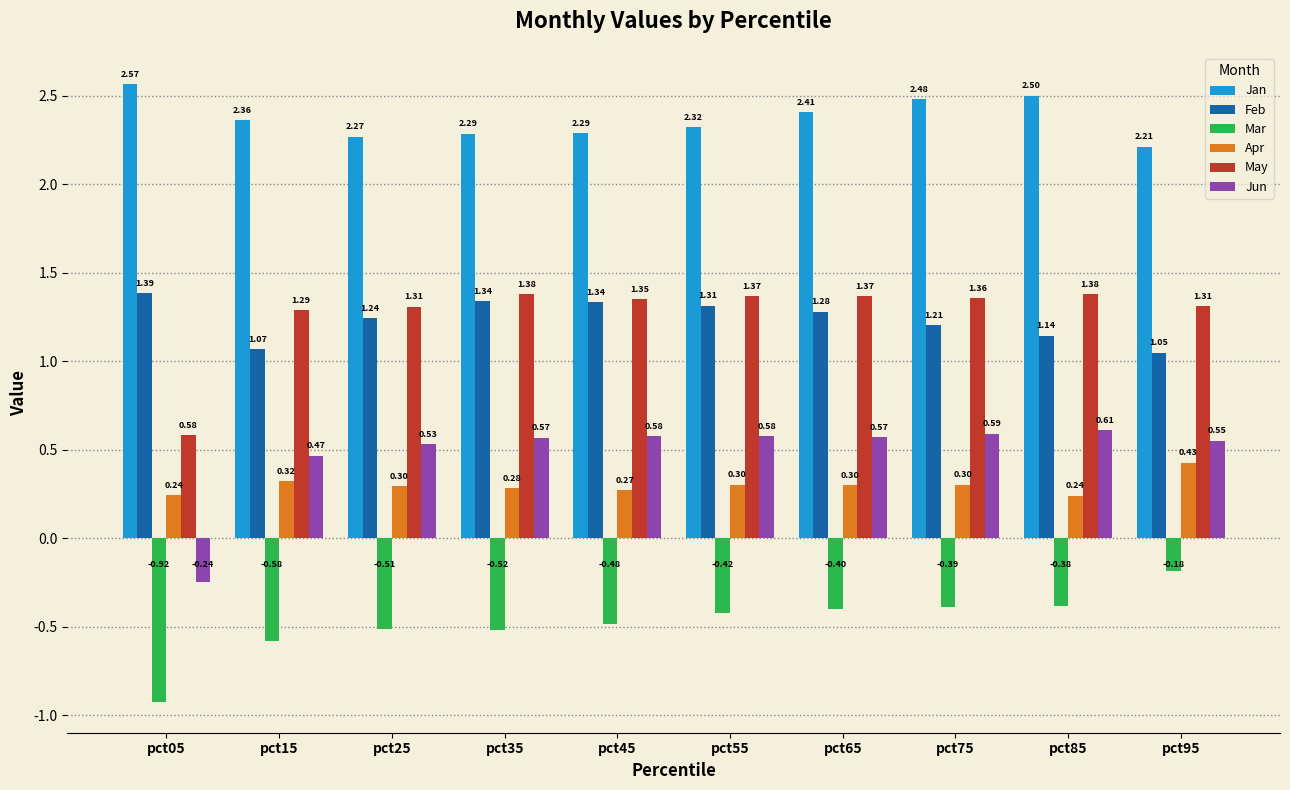

What are all the series names shown in the legend?

Jan, Feb, Mar, Apr, May, Jun